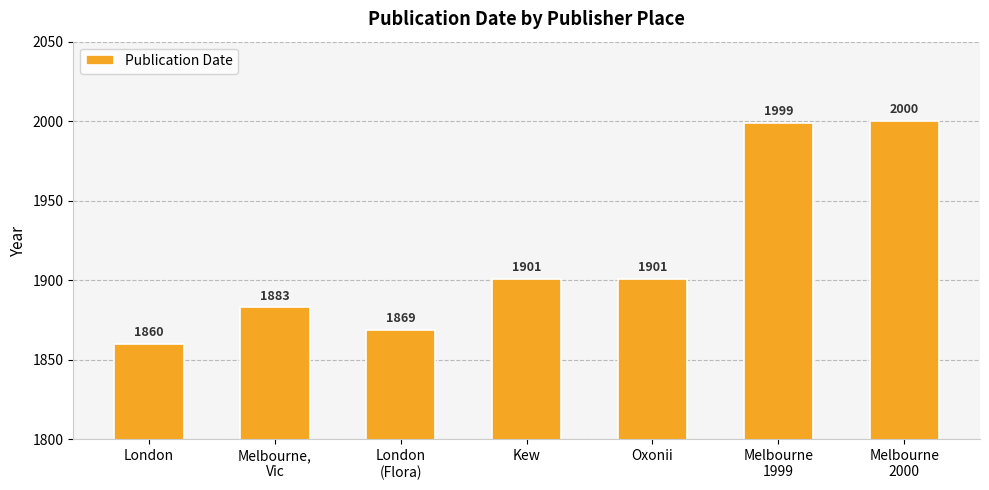

True or false: the data shows 1901 at Oxonii.

True